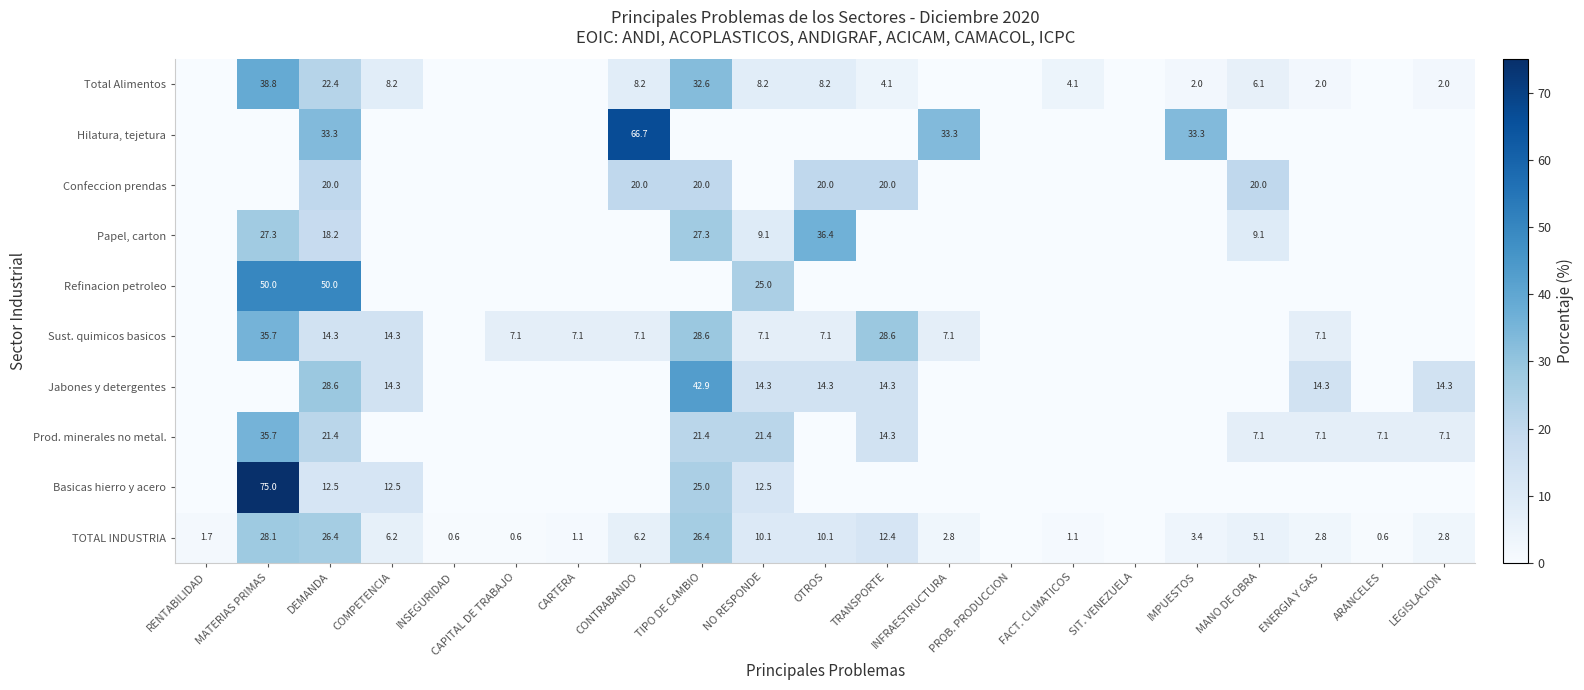

The Sust. quimicos basicos series shows 4.4 at ENERGIA Y GAS. True or false?

False